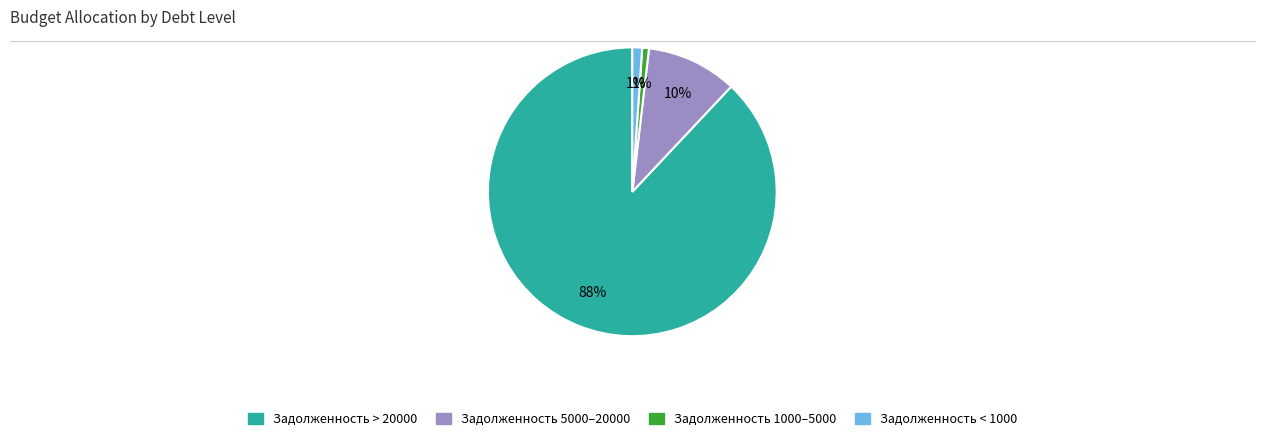

Does any single category account for the majority?

Yes